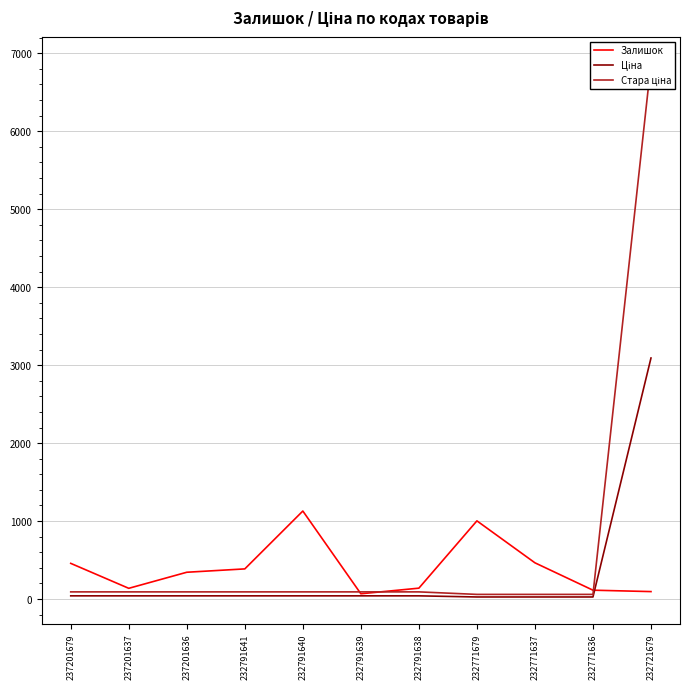

Where is Залишок nearest to the value 598?

232771637